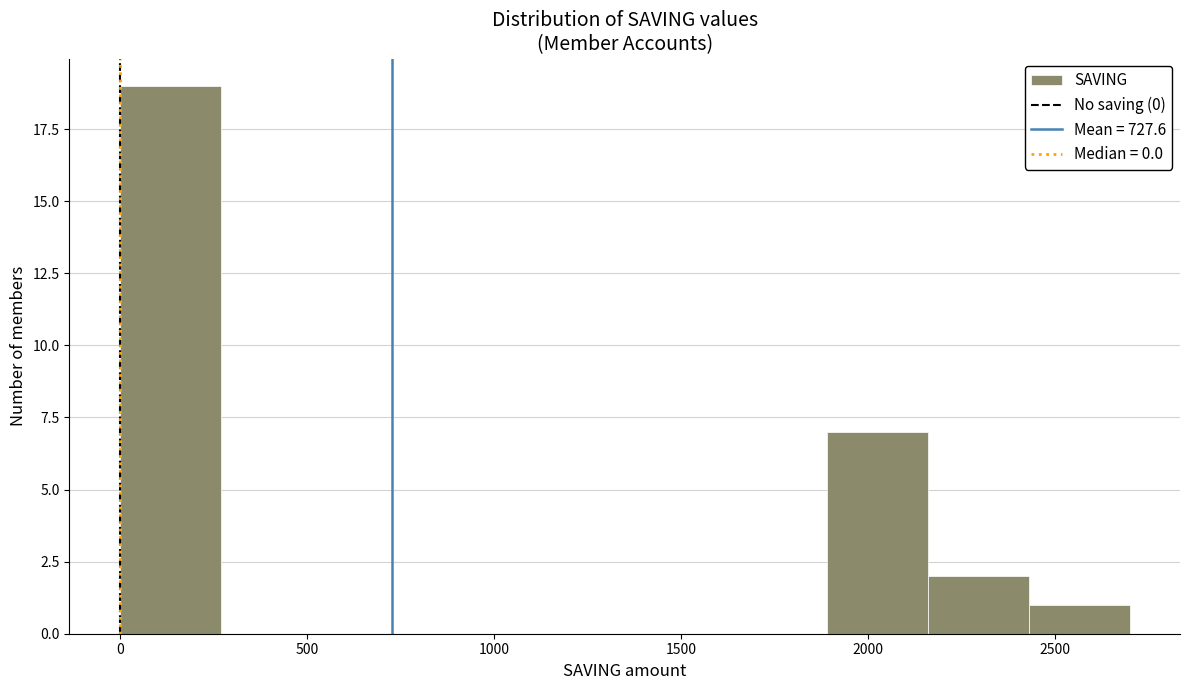

Reading left to right, transcribe this chart: for each bar, give the range it covers on the x-axis and its height. Neither the bar edges nor the heights are printed on the chart, so give them approximately, as read against the axes.

0 to 270: 19
270 to 540: 0
540 to 810: 0
810 to 1080: 0
1080 to 1350: 0
1350 to 1620: 0
1620 to 1890: 0
1890 to 2160: 7
2160 to 2430: 2
2430 to 2700: 1